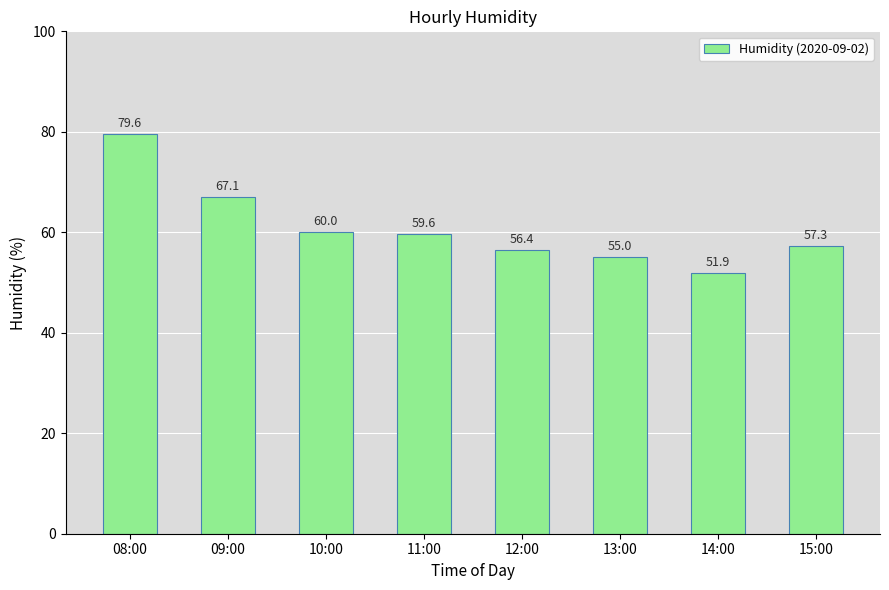

Reading left to right, extract all data points from this chart.

08:00=79.6	09:00=67.1	10:00=60.0	11:00=59.6	12:00=56.4	13:00=55.0	14:00=51.9	15:00=57.3